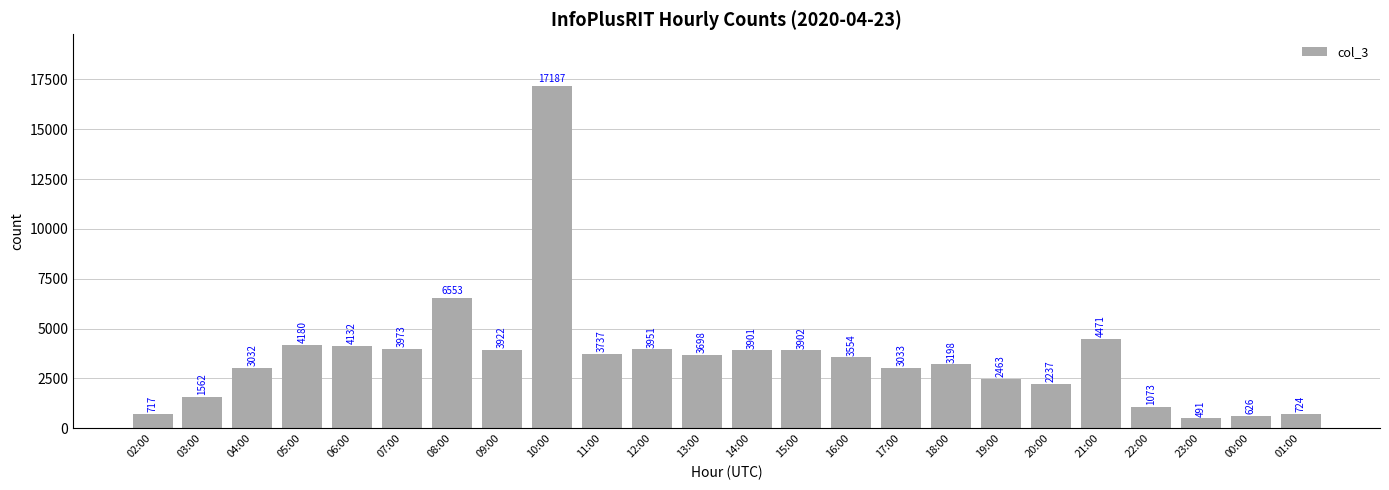

Which has a higher value, 05:00 or 19:00?

05:00